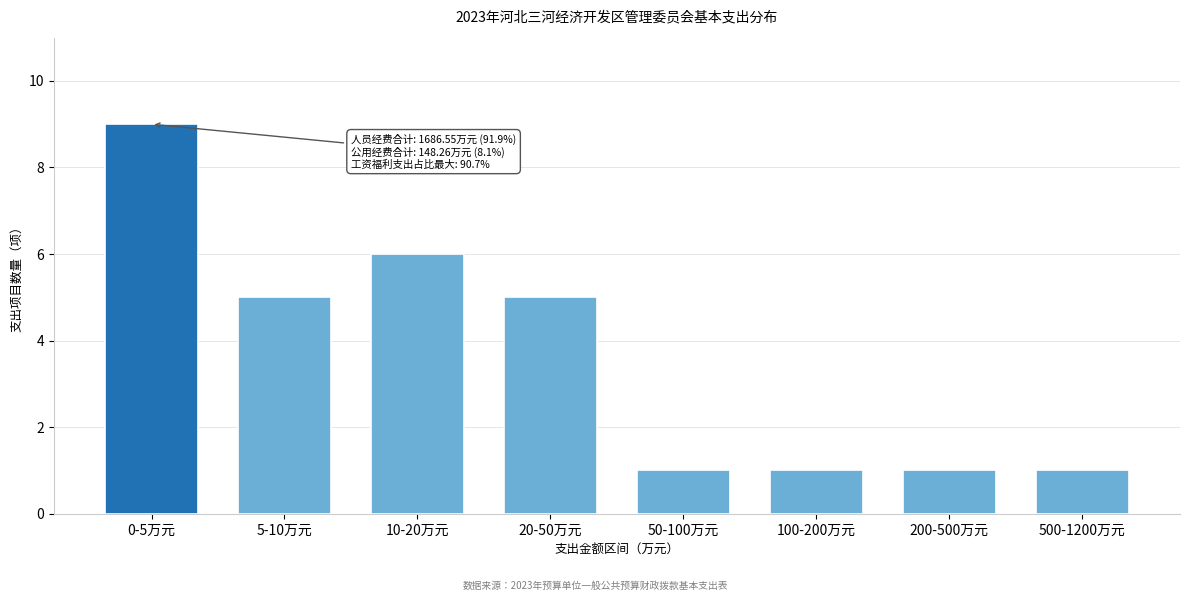

Reading right to left, what are all the values shown in this chart?

1	1	1	1	5	6	5	9